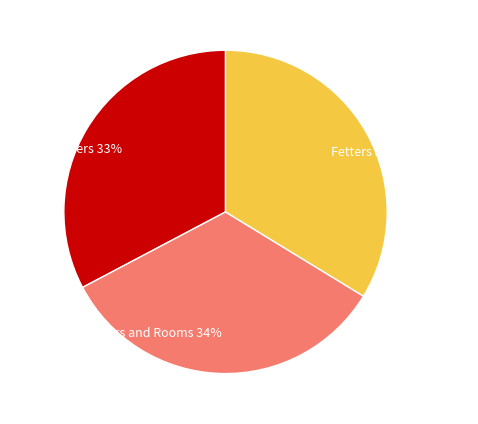

Does any single category account for the majority?

No